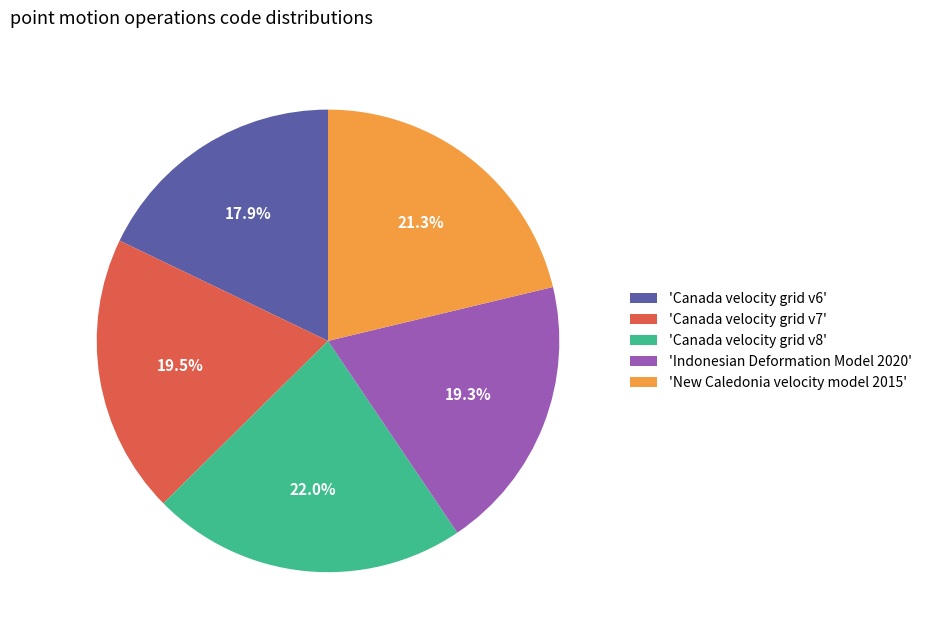

Which has a higher value, 'Canada velocity grid v6' or 'Indonesian Deformation Model 2020'?

'Indonesian Deformation Model 2020'